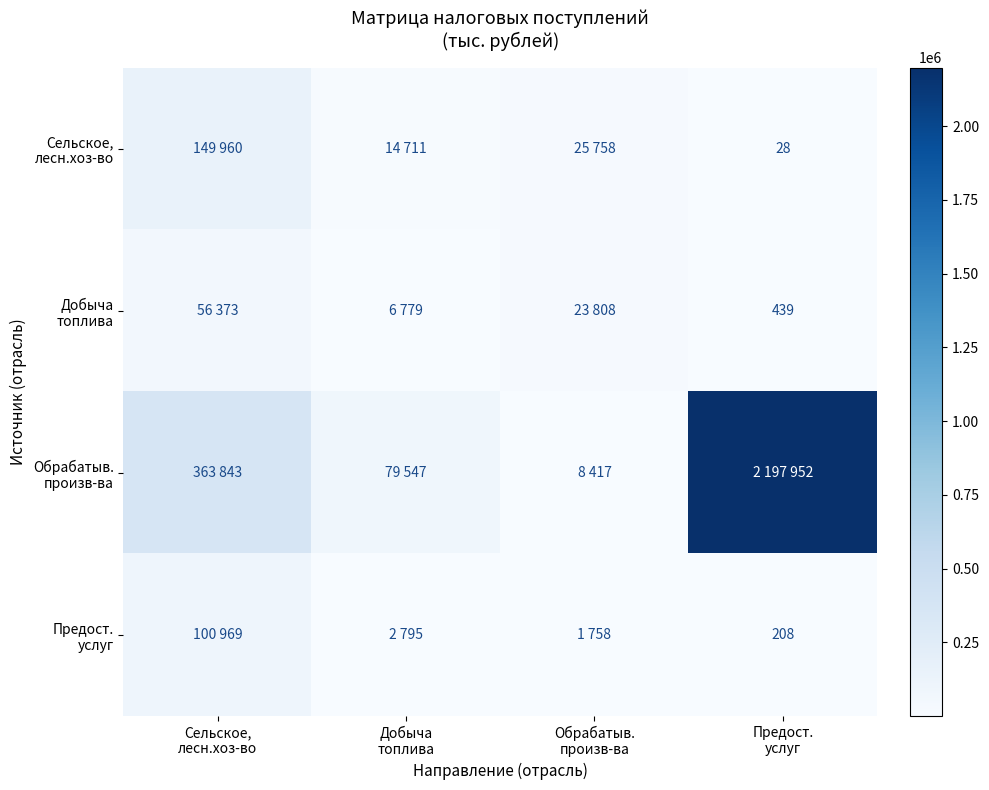

At which label is Сельское, лесн.хоз-во closest to 74994?

Обрабатыв. произв-ва